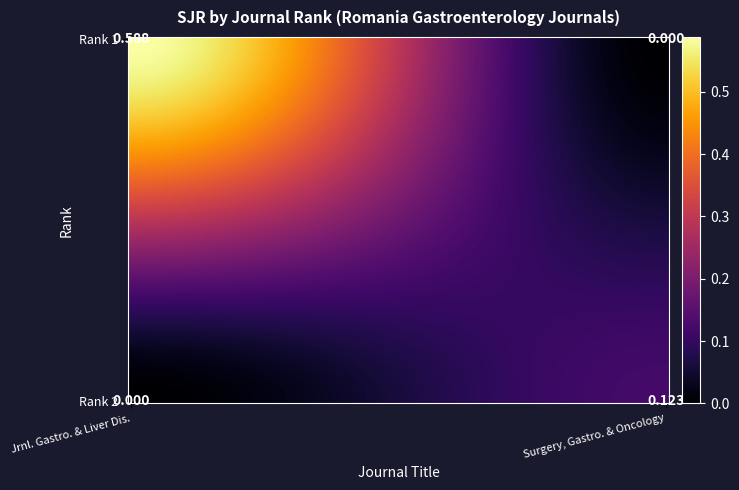

What is the total value across all series at 1?

0.1